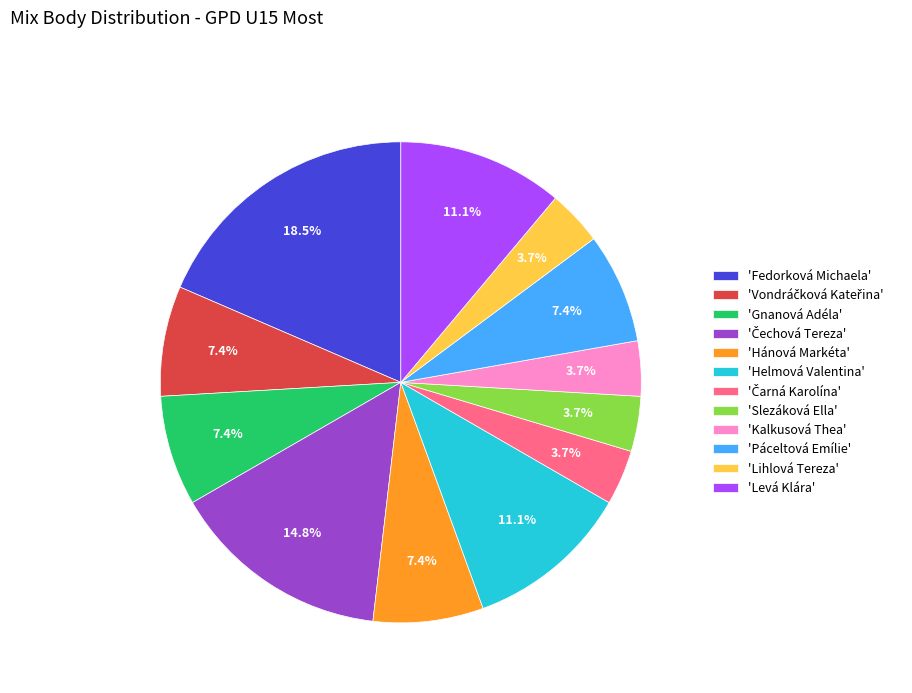

Is there a majority slice in this chart?

No